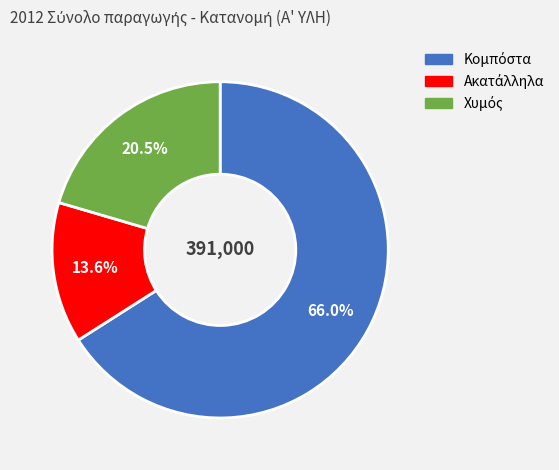

Count the number of slices in the pie.

3